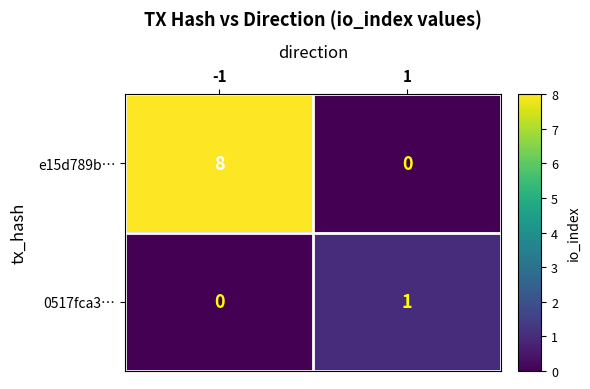

At how many categories does at least one series exceed 5?

1